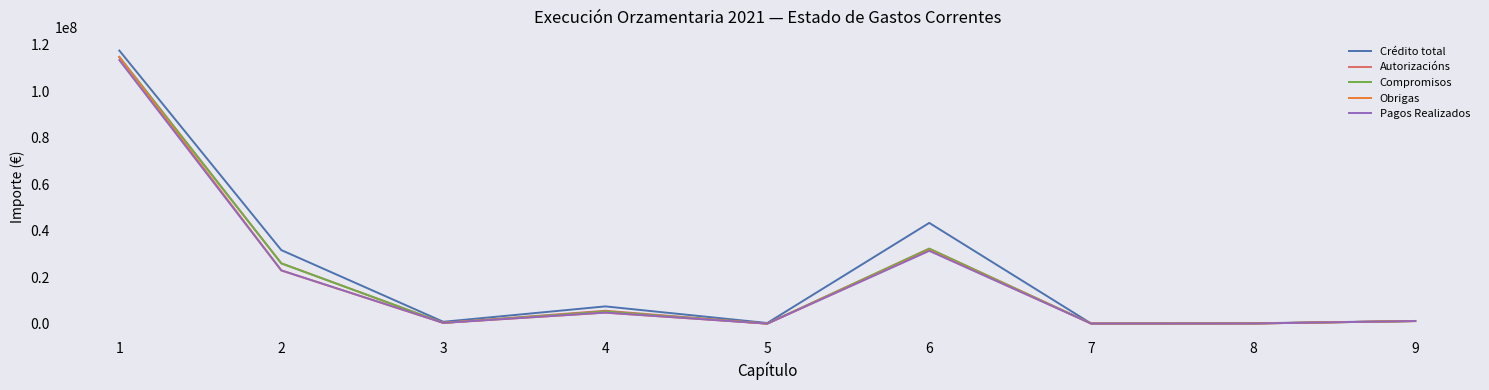

True or false: Crédito total has a value of 1150000.0 at 9.

True